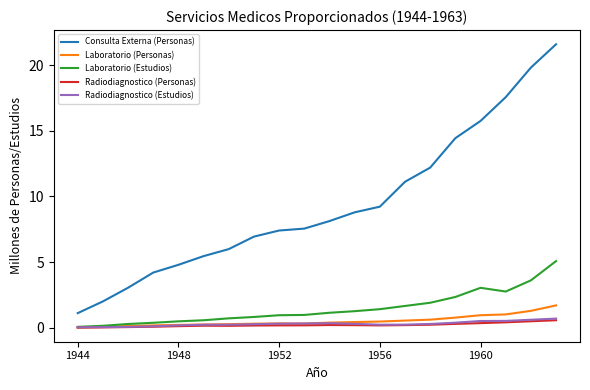

Which series has the largest total across all categories?

Consulta Externa (Personas)